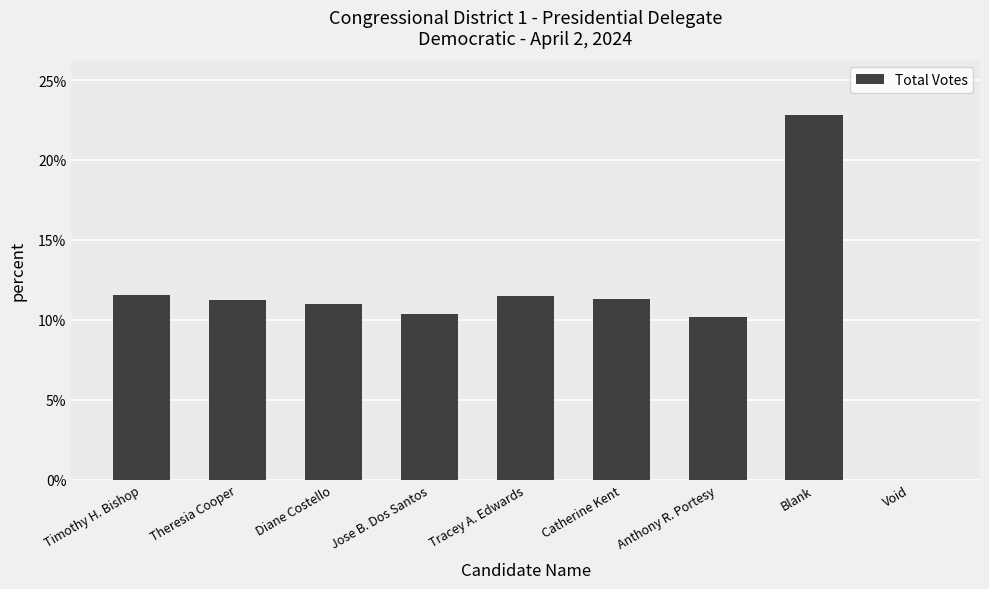

Which category has the highest value across all series?

Blank